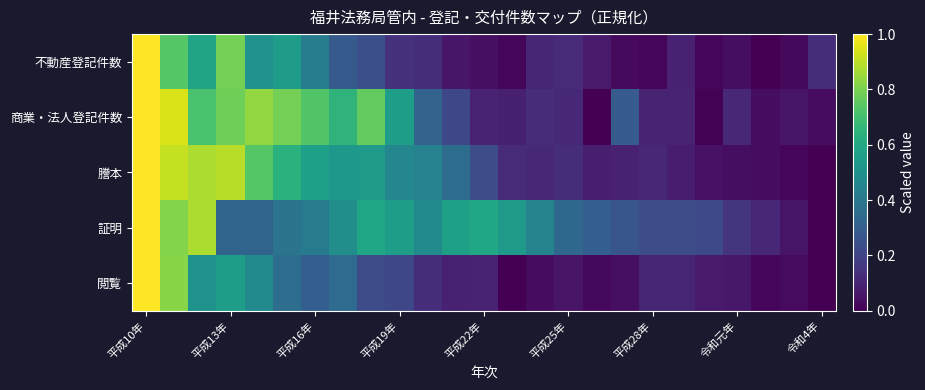

Which series has the largest range (max minus min)?

不動産登記件数